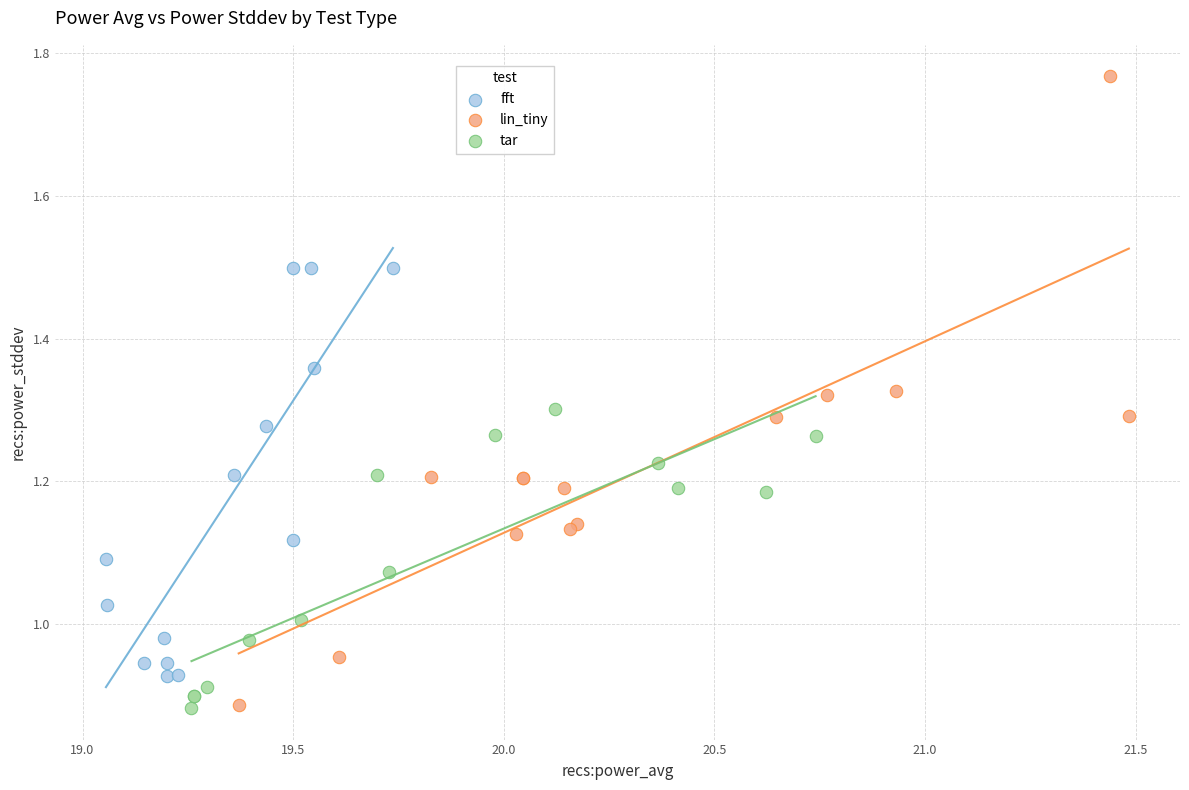

Which series contains the highest Y value?

lin_tiny